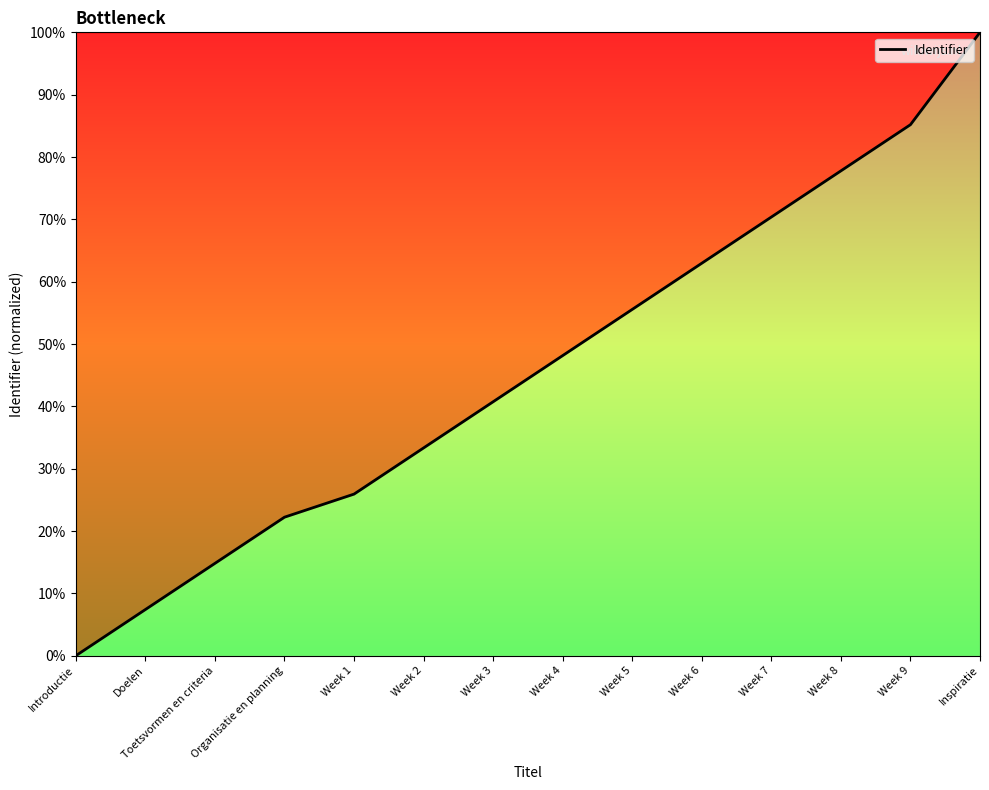

What position from the left is Doelen?

2